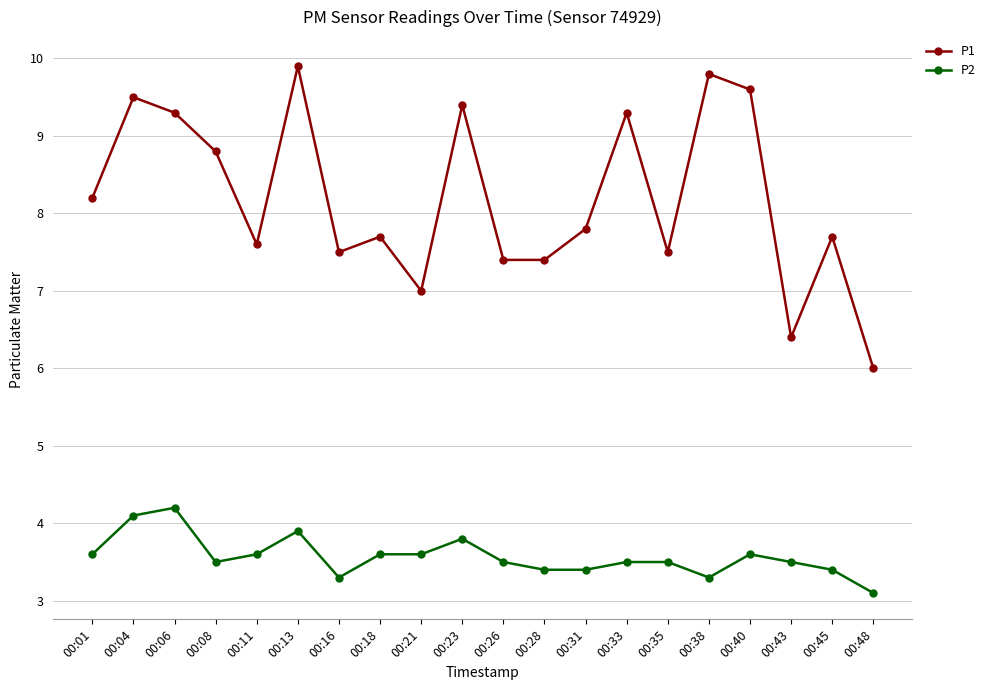

Reading left to right, extract all data points from this chart.

P1: 00:01=8.2	00:04=9.5	00:06=9.3	00:08=8.8	00:11=7.6	00:13=9.9	00:16=7.5	00:18=7.7	00:21=7.0	00:23=9.4	00:26=7.4	00:28=7.4	00:31=7.8	00:33=9.3	00:35=7.5	00:38=9.8	00:40=9.6	00:43=6.4	00:45=7.7	00:48=6.0
P2: 00:01=3.6	00:04=4.1	00:06=4.2	00:08=3.5	00:11=3.6	00:13=3.9	00:16=3.3	00:18=3.6	00:21=3.6	00:23=3.8	00:26=3.5	00:28=3.4	00:31=3.4	00:33=3.5	00:35=3.5	00:38=3.3	00:40=3.6	00:43=3.5	00:45=3.4	00:48=3.1